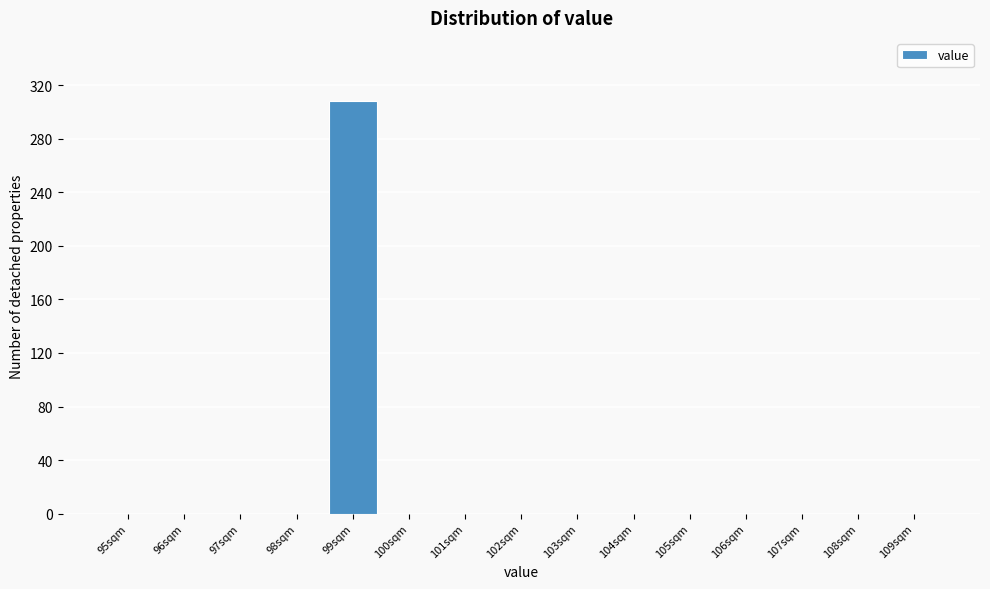

Reading left to right, extract all data points from this chart.

95sqm=0	96sqm=0	97sqm=0	98sqm=0	99sqm=308	100sqm=0	101sqm=0	102sqm=0	103sqm=0	104sqm=0	105sqm=0	106sqm=0	107sqm=0	108sqm=0	109sqm=0